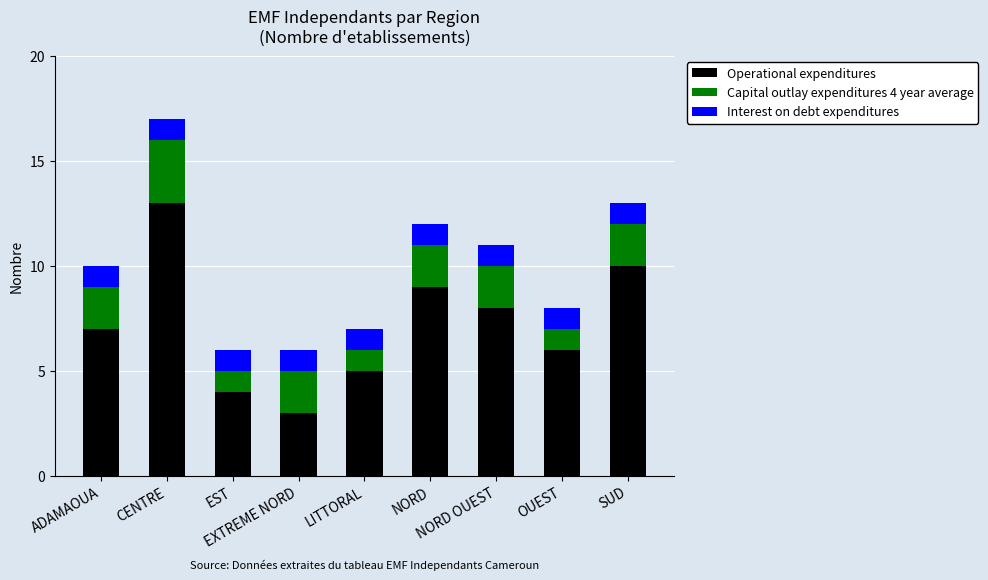

What is the highest value of the Operational expenditures series?

13